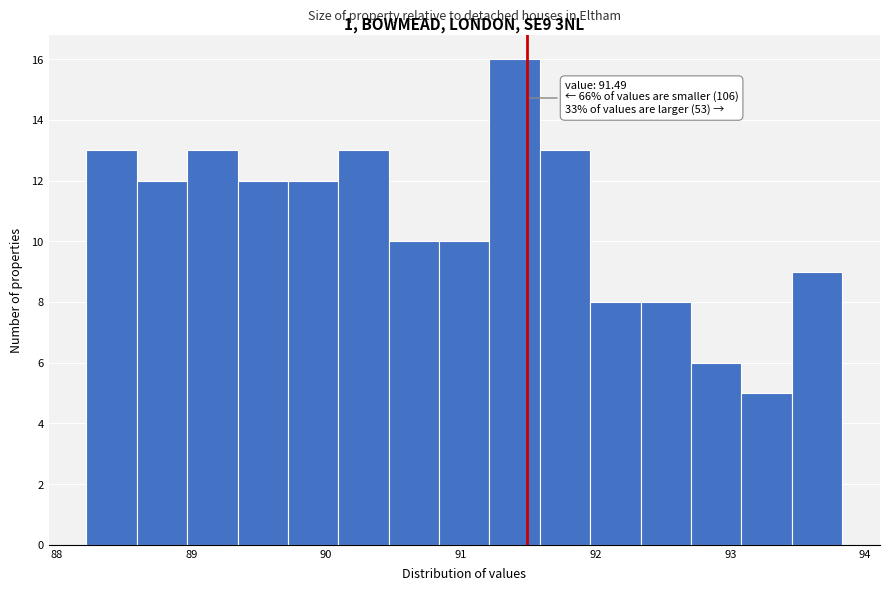

Read against the x-axis, roughly where is the centre of the tallest bar?

91.4